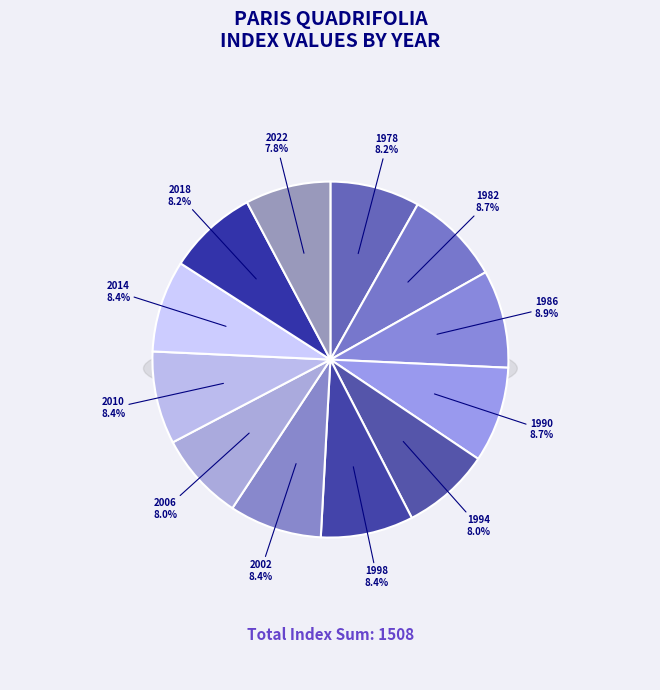

How many segments does this pie chart have?

12